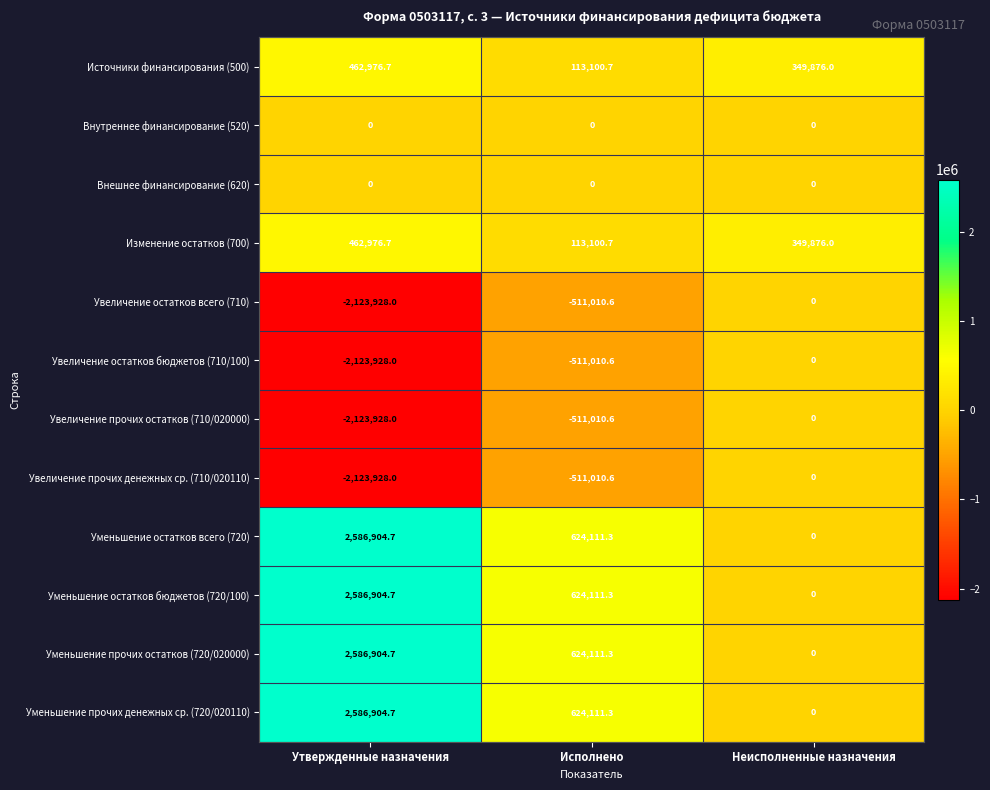

How many categories are shown in the chart?

3